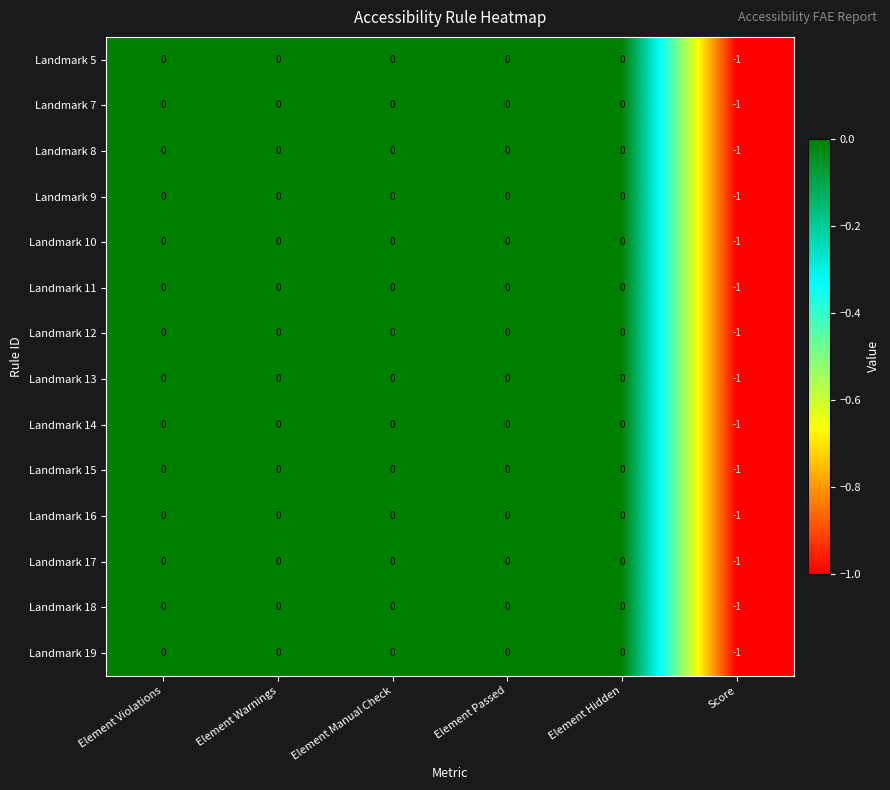

Which category has the lowest value across all series?

Score